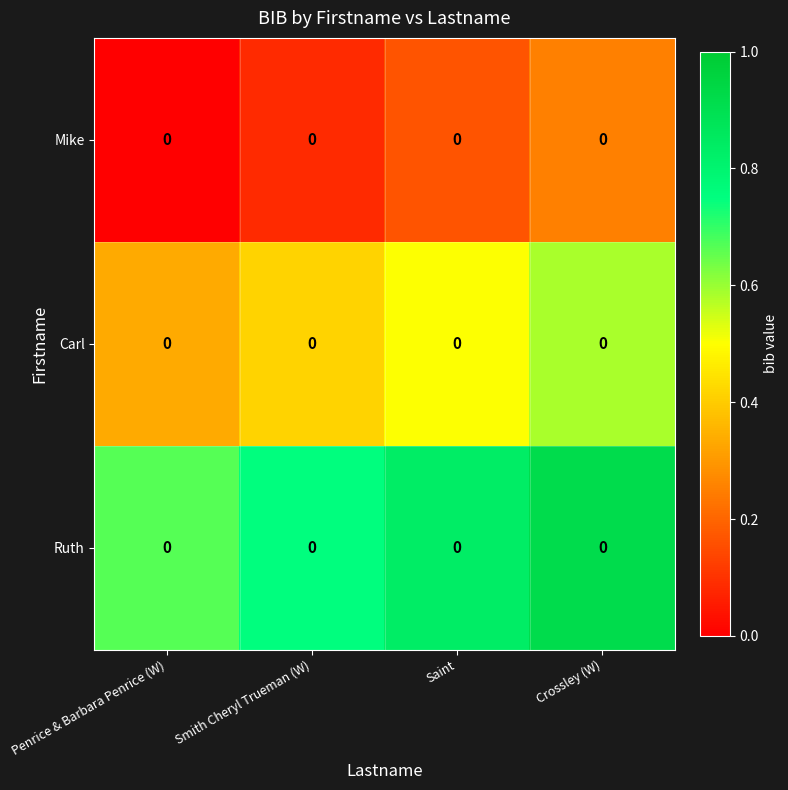

Where is Carl nearest to the value 0?

Penrice & Barbara Penrice (W)